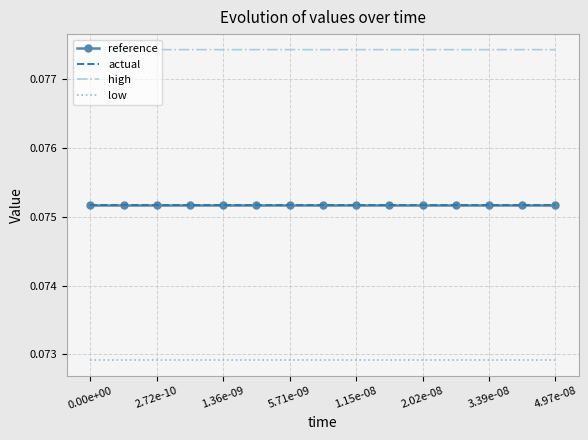

True or false: high and low intersect in this chart.

False